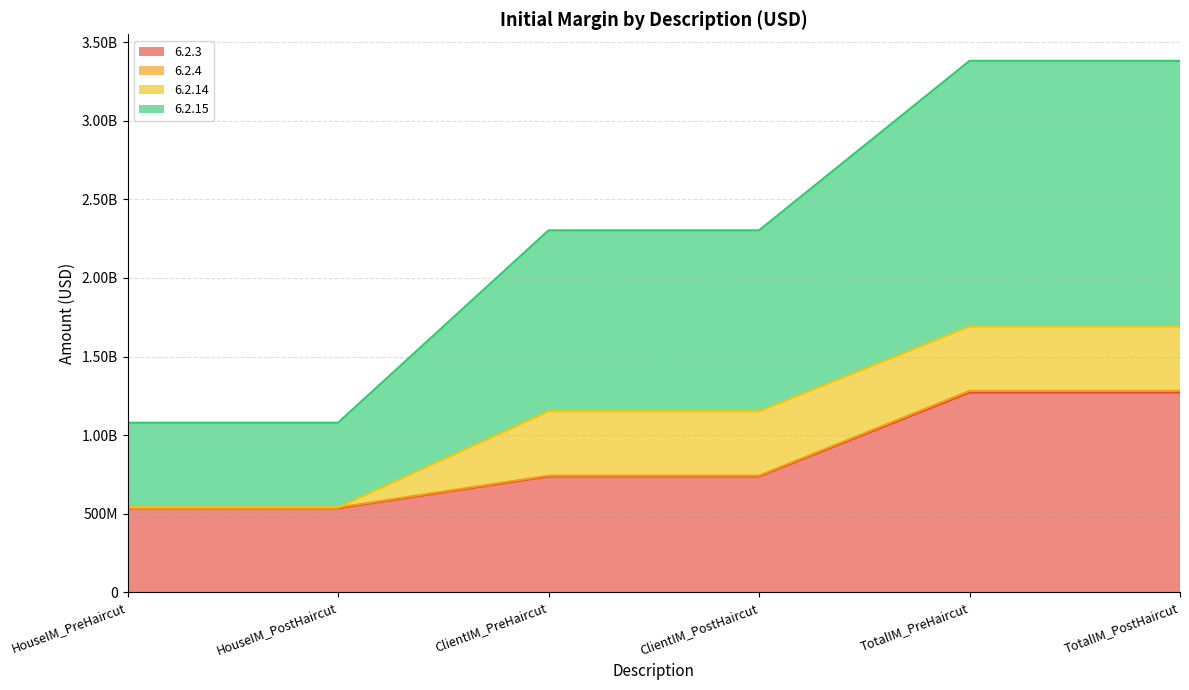

True or false: 6.2.3 and 6.2.15 cross at least once.

False